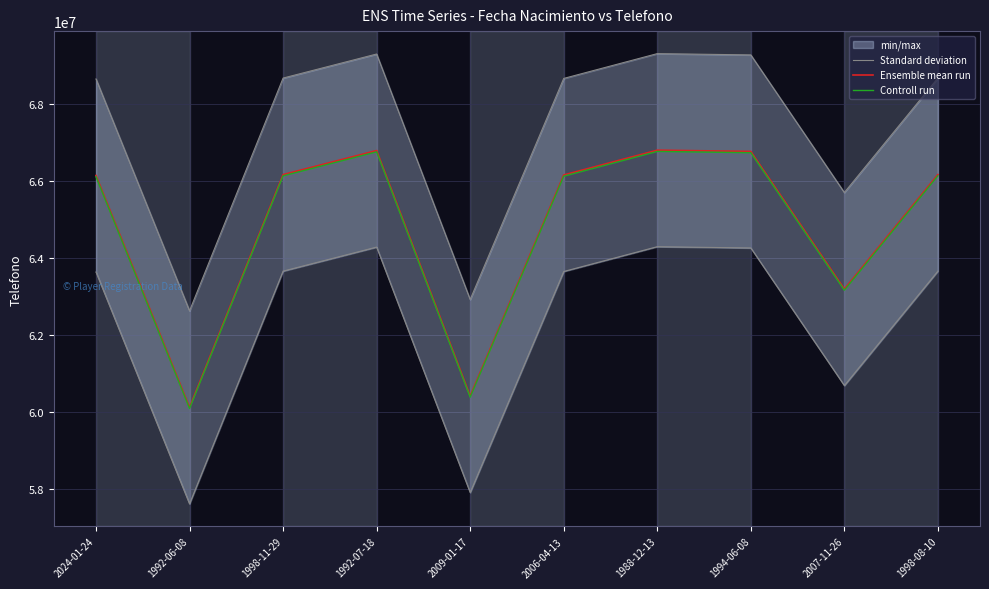

What is the sum of the Ensemble mean run values at 1992-06-08 and 2024-01-24?

126250177.0